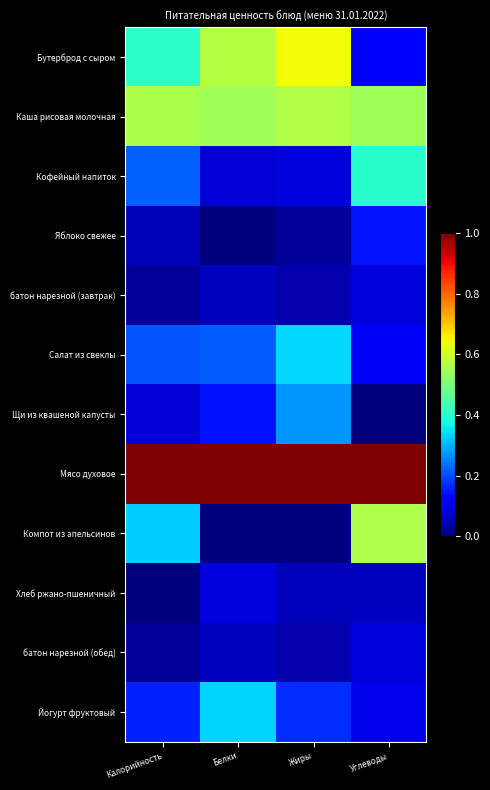

Rank the series at Углеводы from lowest to highest value.

Щи из квашеной капусты, Хлеб ржано-пшеничный, батон нарезной (завтрак), батон нарезной (обед), Йогурт фруктовый, Салат из свеклы, Бутерброд с сыром, Яблоко свежее, Кофейный напиток, Каша рисовая молочная, Компот из апельсинов, Мясо духовое